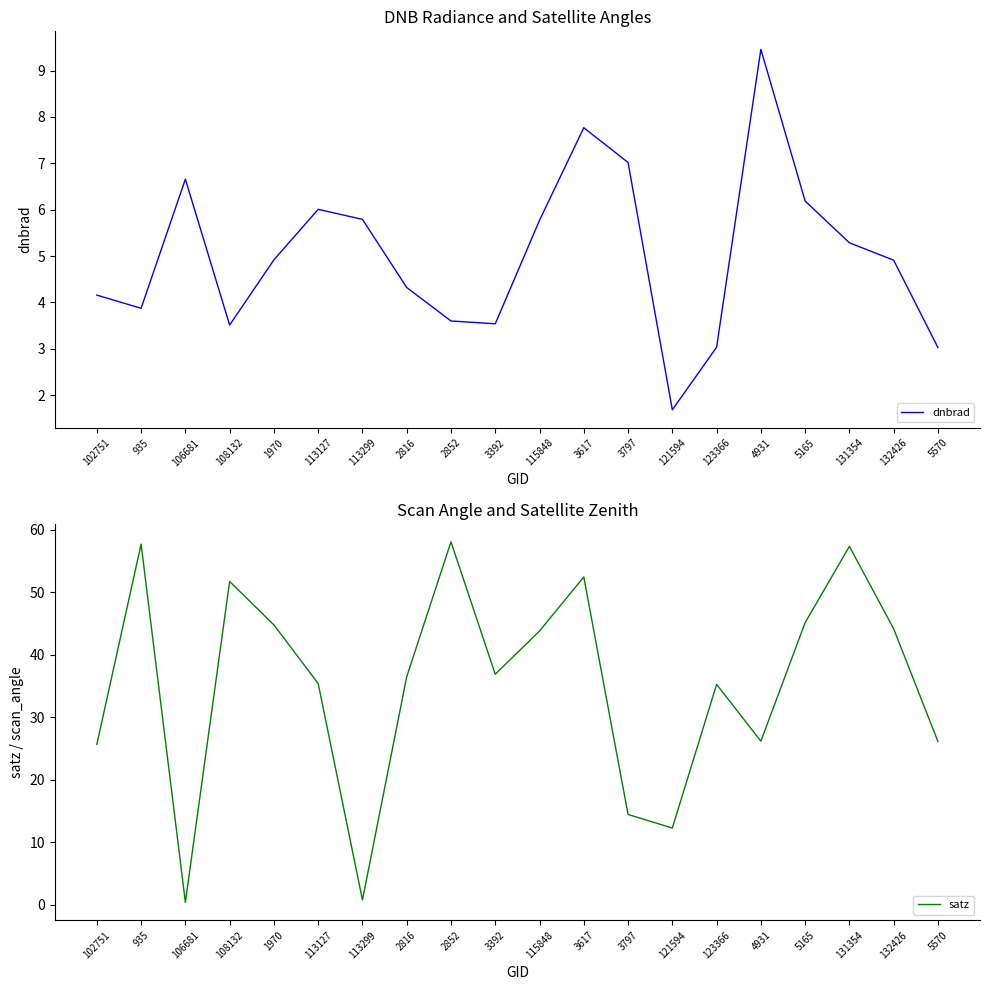

What are all the series names shown in the legend?

dnbrad, satz